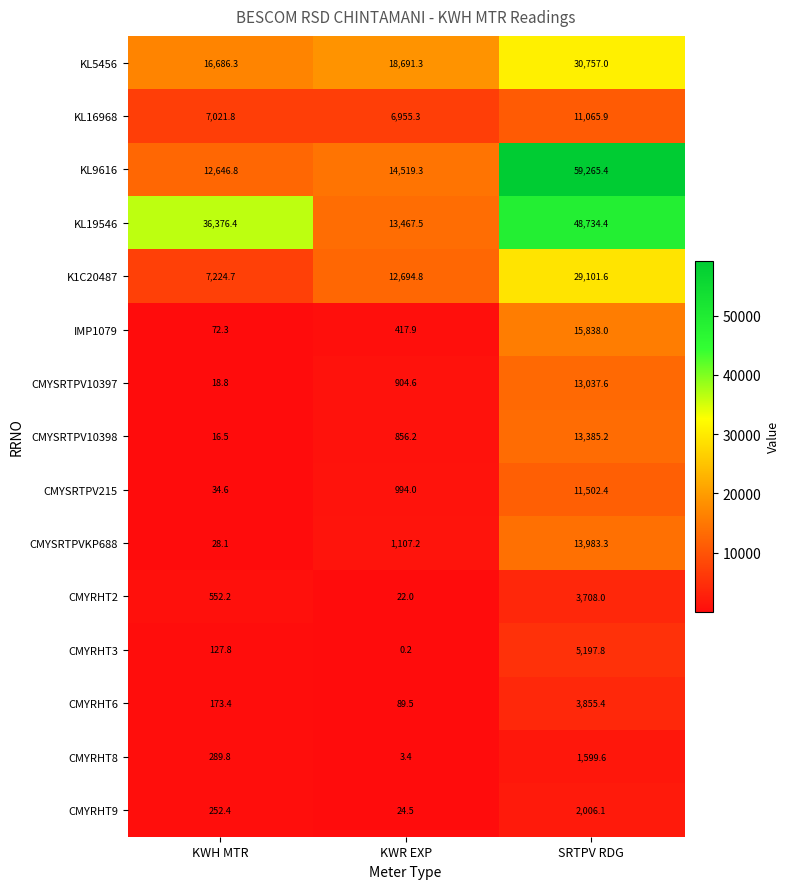

Where does the KL9616 series first go above 14519?

KWR EXP